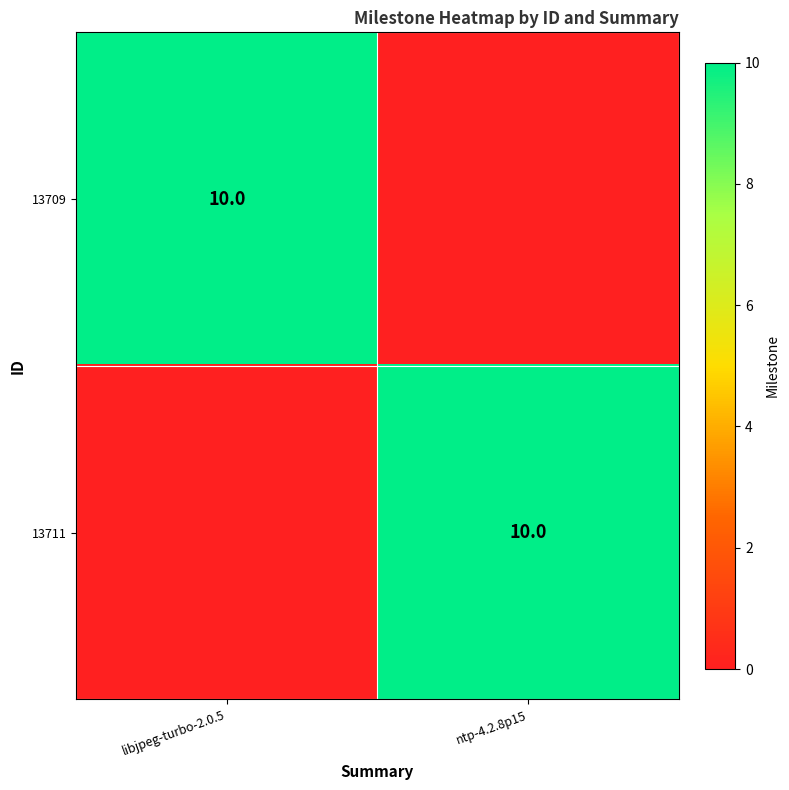

Is it true that 13709 equals 14 at libjpeg-turbo-2.0.5?

False